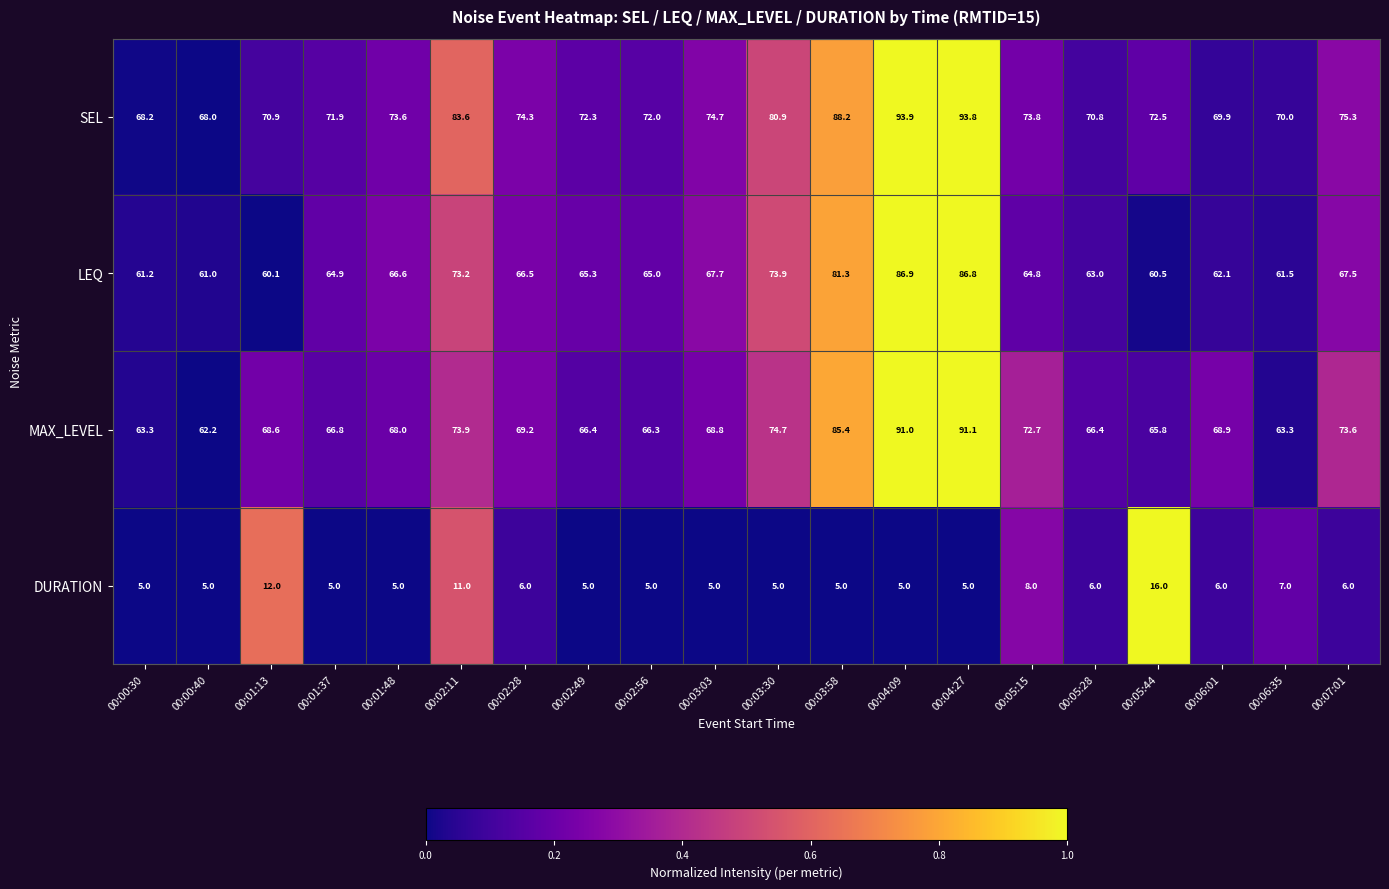

Is it true that MAX_LEVEL equals 65.8 at 00:05:44?

True